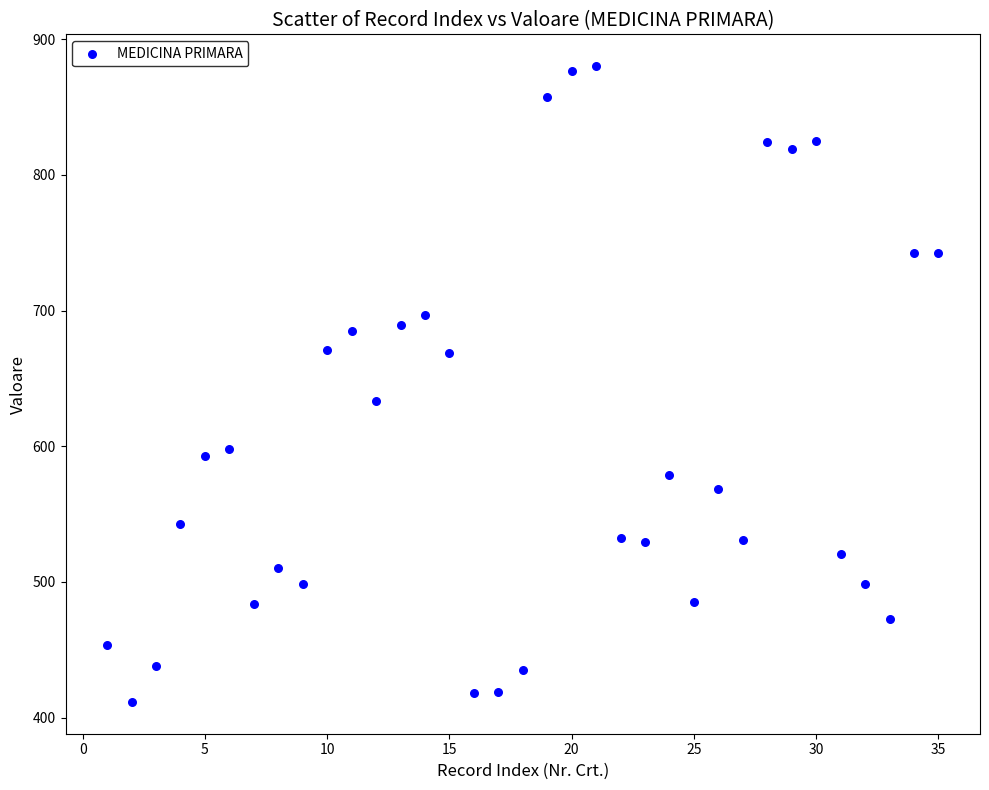

What is the range of Y values (max minus min)?

468.6